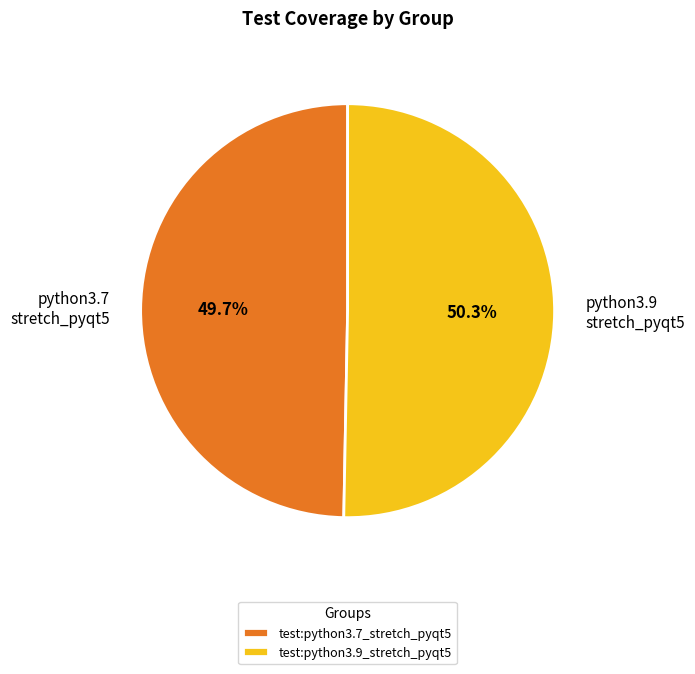

Count the number of slices in the pie.

2